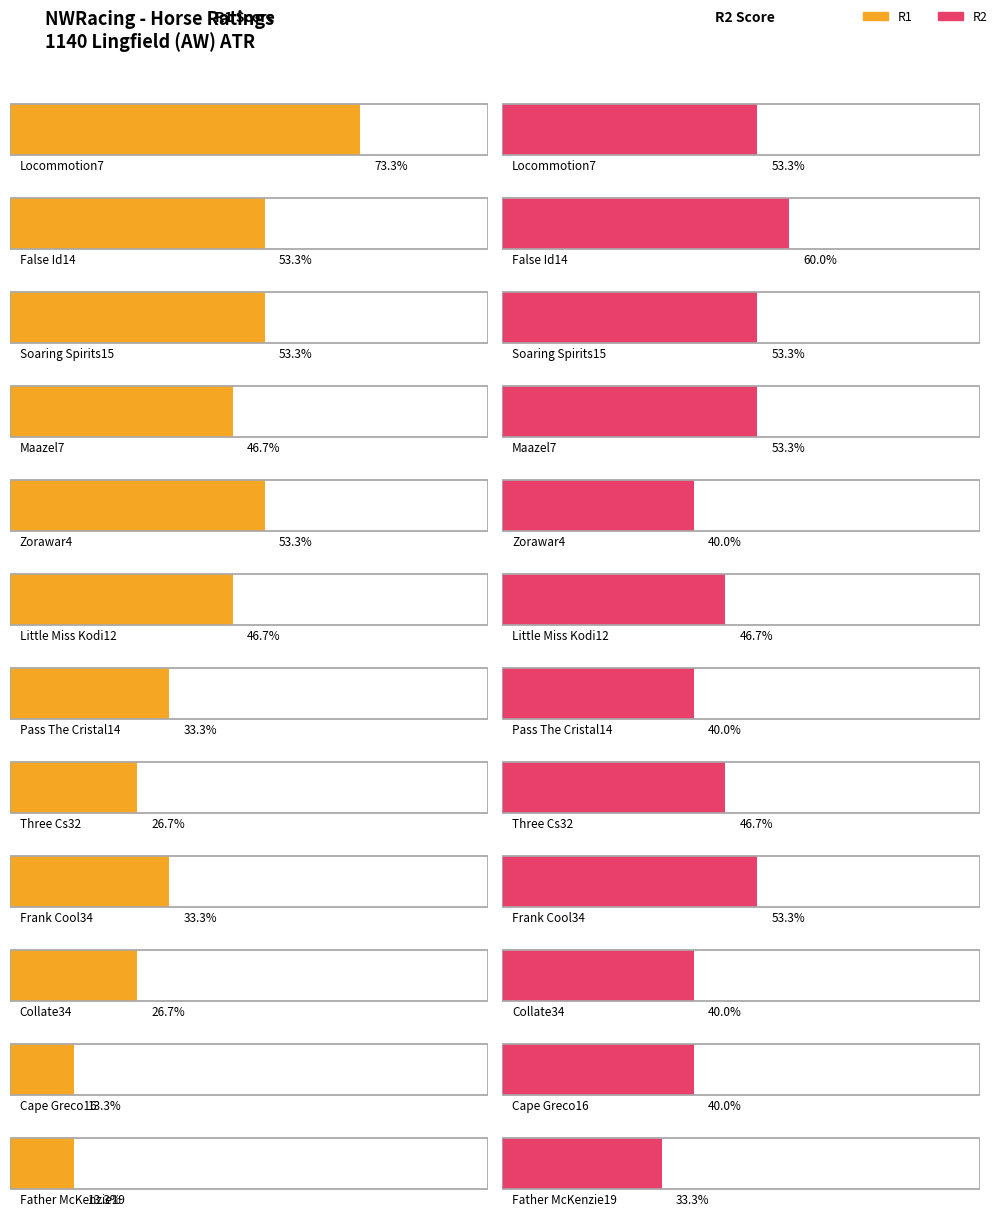

Rank the categories by R2 value from lowest to highest.

Father McKenzie19, Zorawar4, Pass The Cristal14, Collate34, Cape Greco16, Little Miss Kodi12, Three Cs32, Locommotion7, Soaring Spirits15, Maazel7, Frank Cool34, False Id14